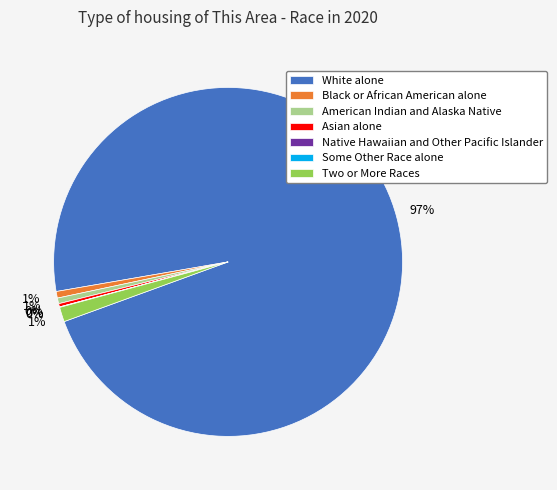

To the nearest percent, what percentage of the pie is American Indian and Alaska Native?

1%